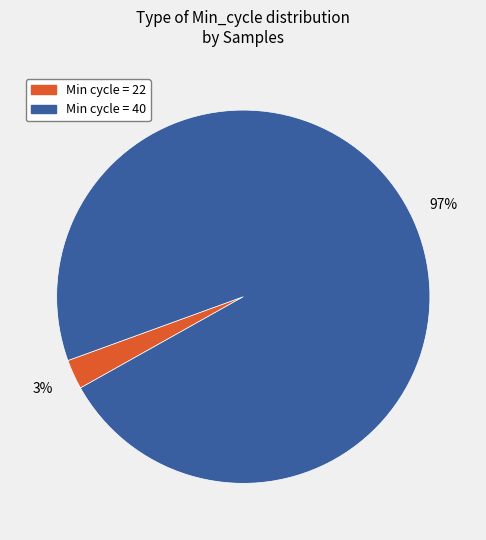

Does any single category account for the majority?

Yes